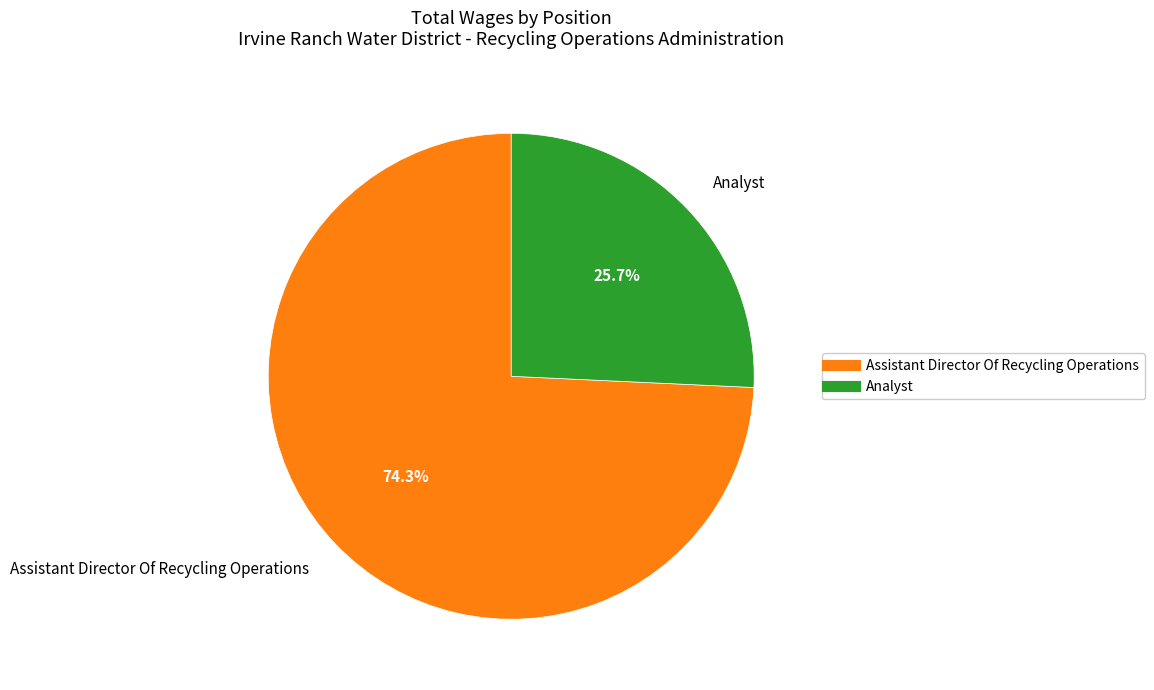

To the nearest percent, what is the average slice percentage?

50%